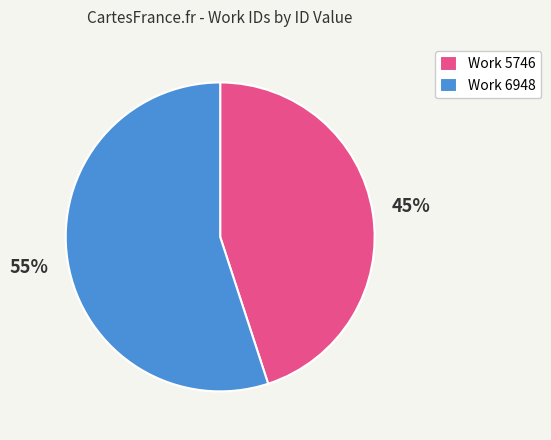

How many segments does this pie chart have?

2